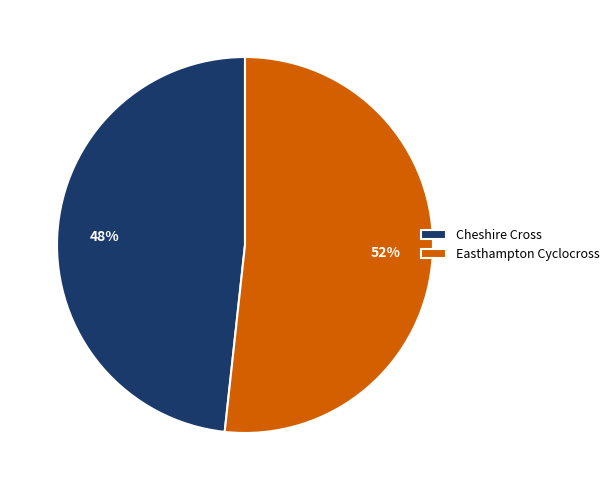

Approximately how many times larger is the value at Cheshire Cross compared to Easthampton Cyclocross?

0.9